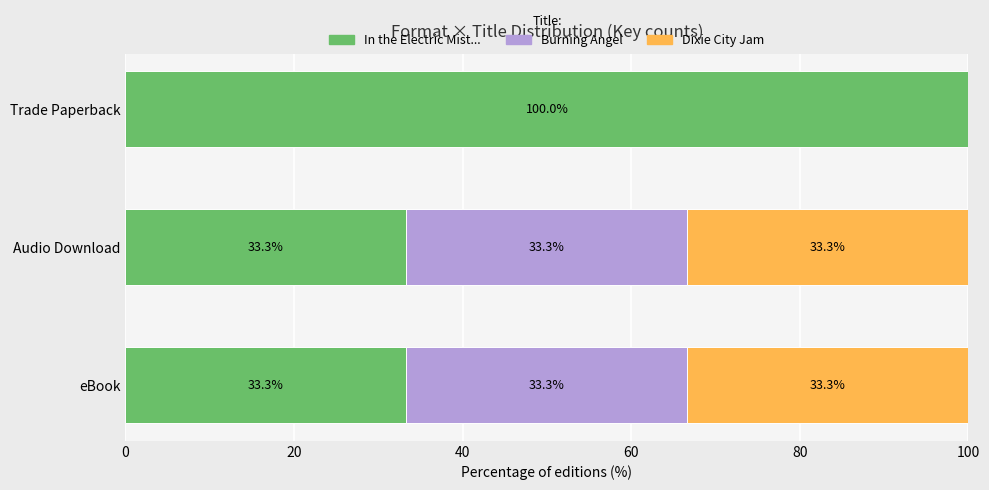

At which label does In the Electric Mist... reach its peak?

Trade Paperback